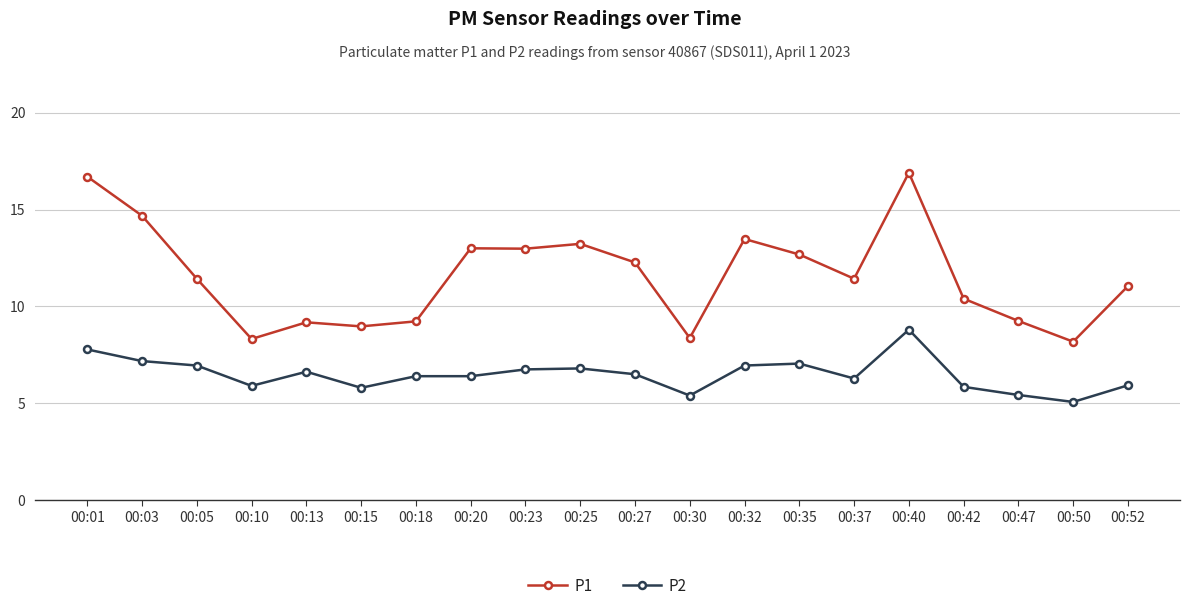

Read the P1 value at 00:50.

8.2